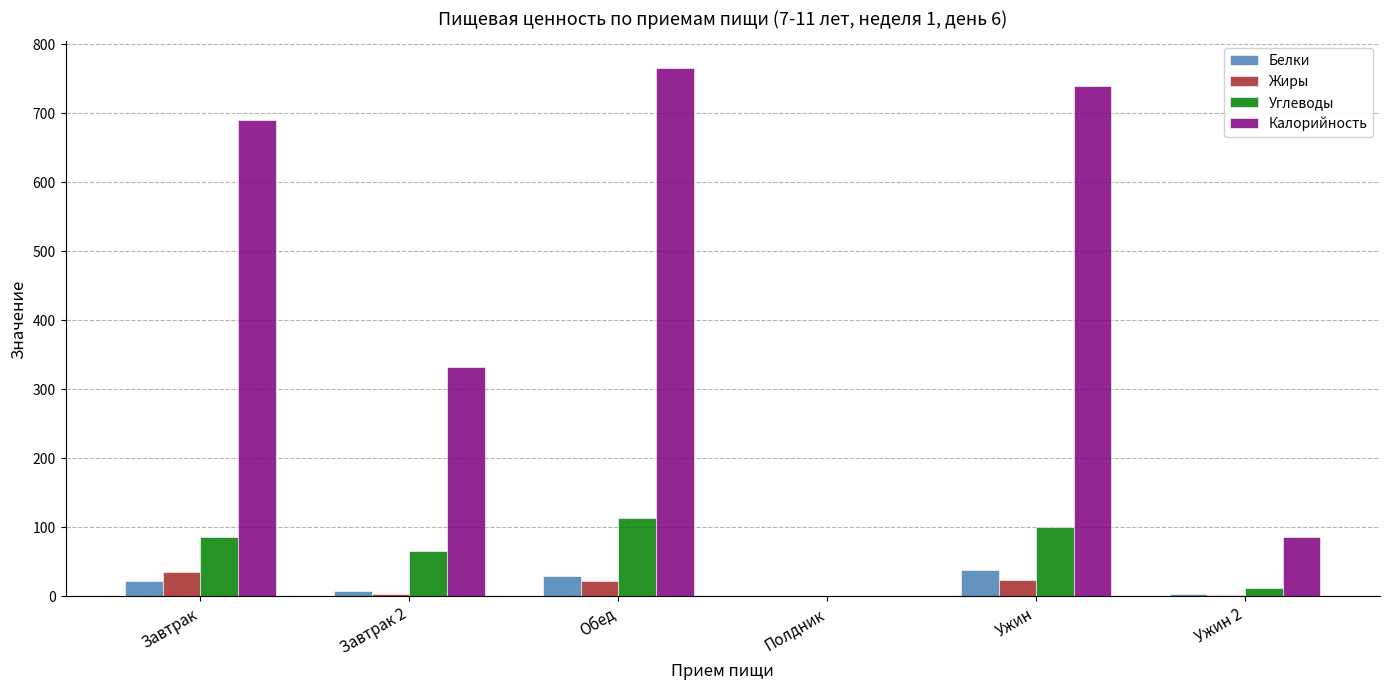

What are all the series names shown in the legend?

Белки, Жиры, Углеводы, Калорийность